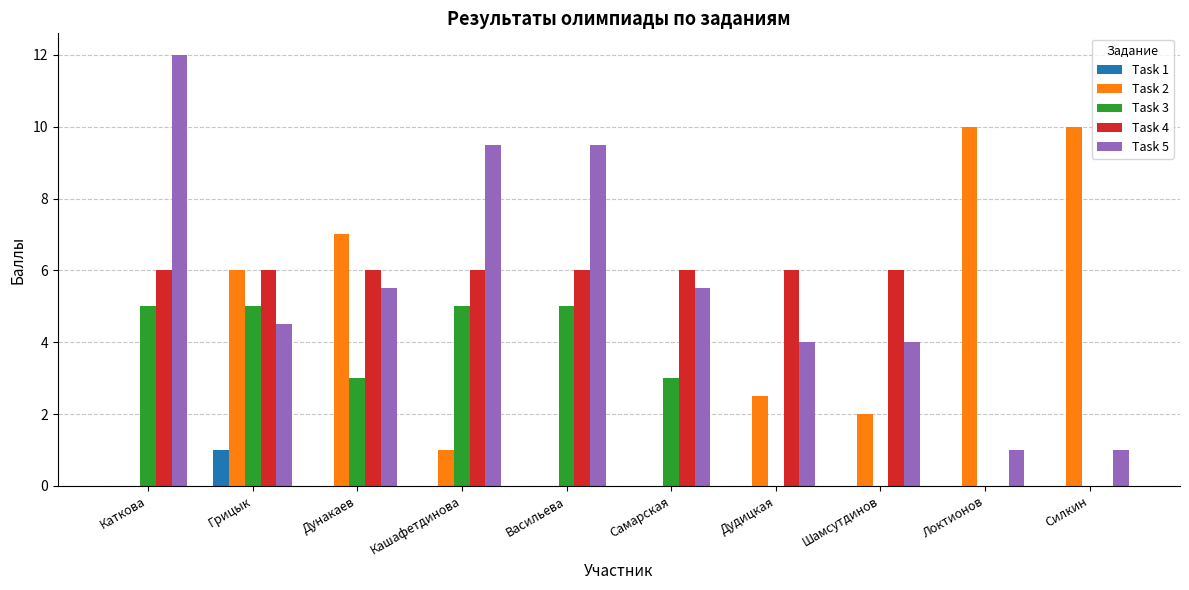

How many groups of bars are there?

10